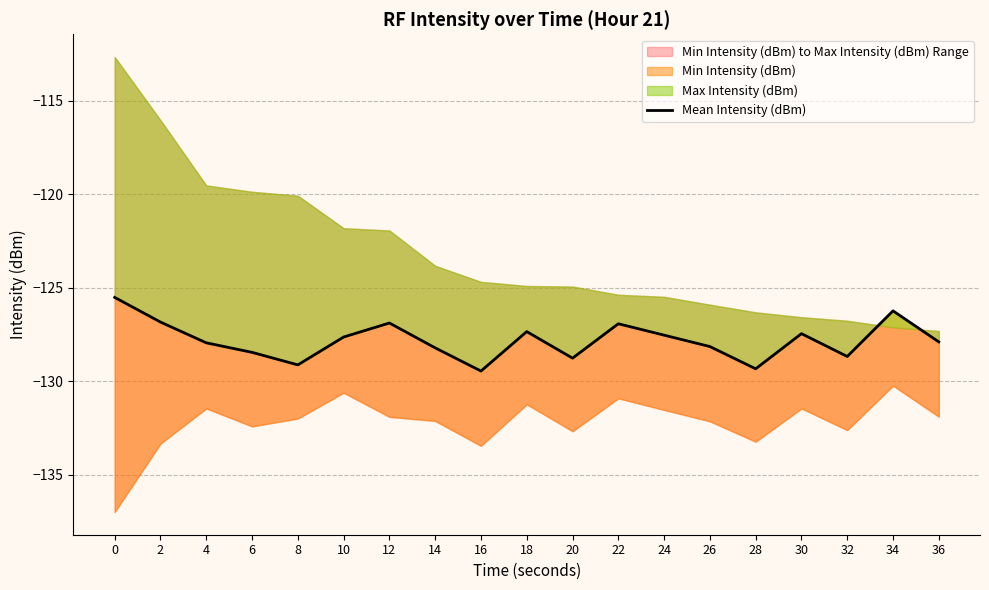

What is the sum of the values at 14 and 6?

-256.7